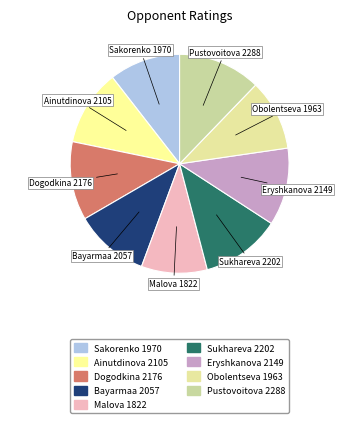

Is there a majority slice in this chart?

No